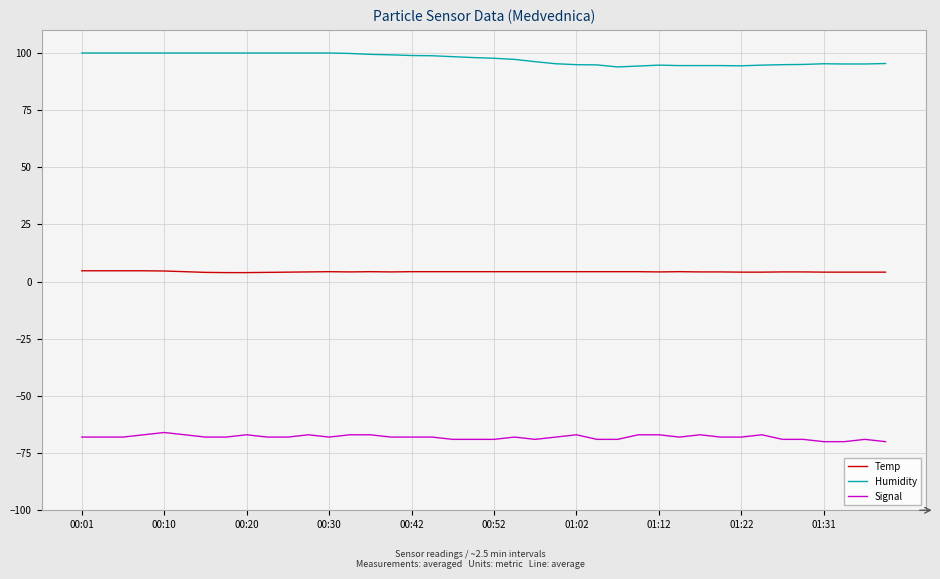

What is the maximum value shown in the chart?

99.9